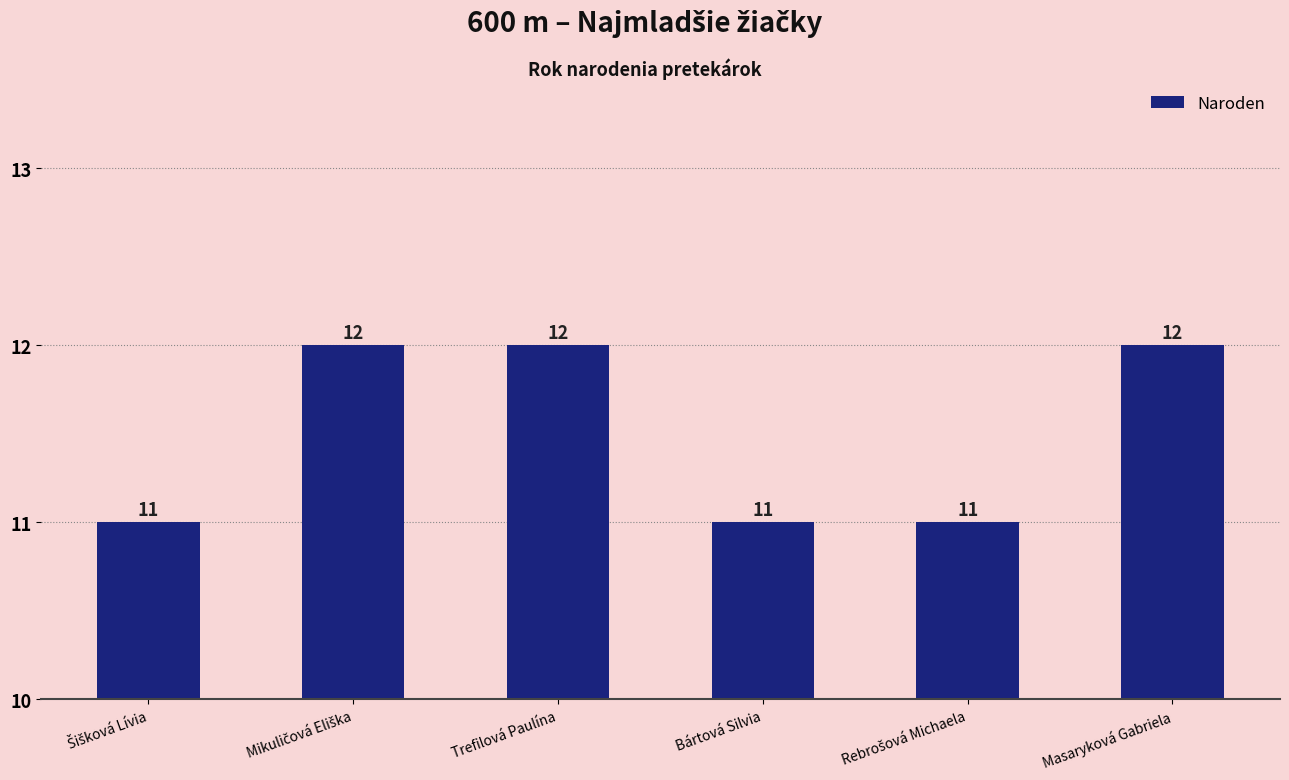

How many distinct data groups are displayed?

1